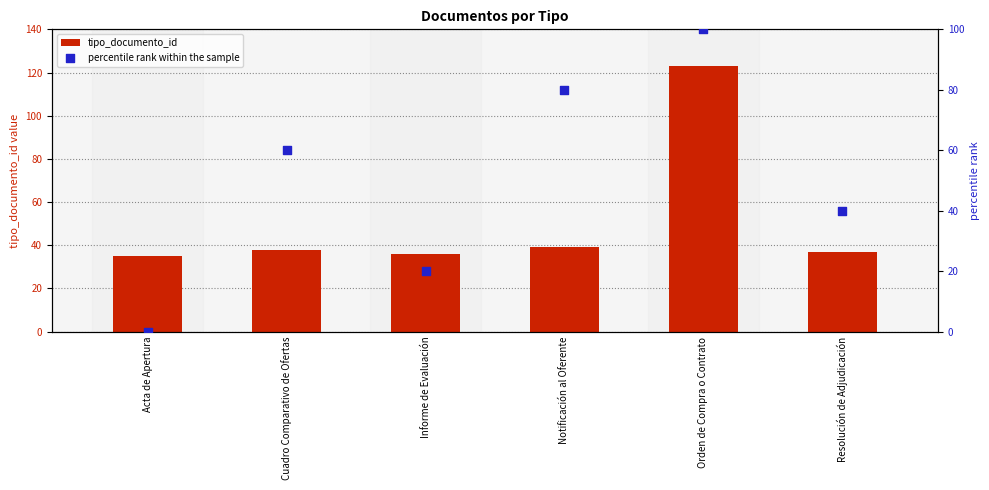

At how many categories does at least one series exceed 27?

6